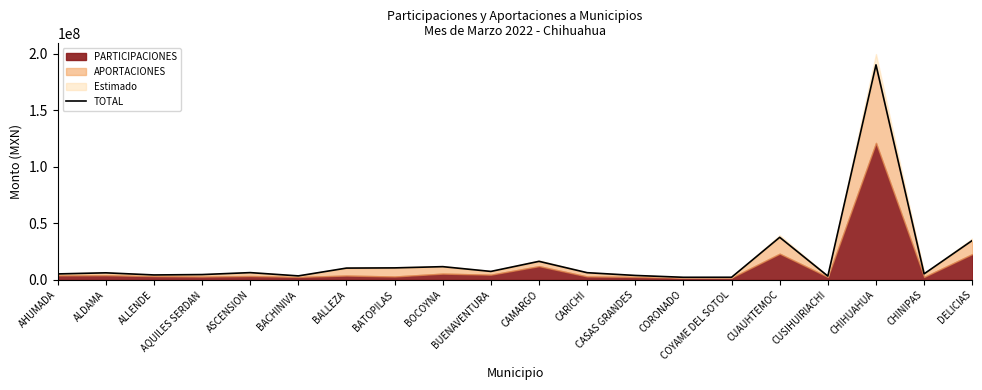

True or false: the data shows 3507321.1 at BACHINIVA.

True